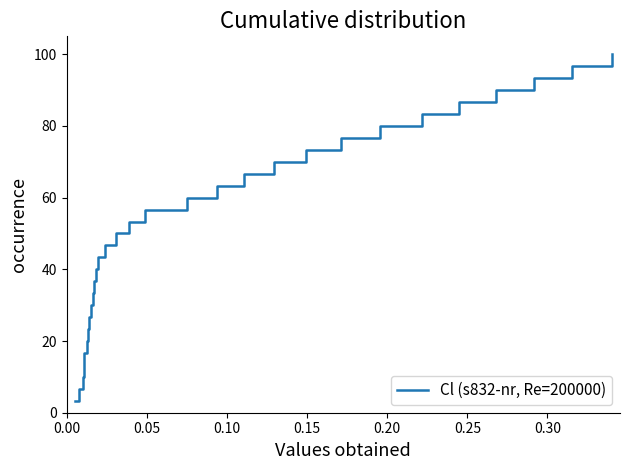

What is the maximum value shown in the chart?

100.0